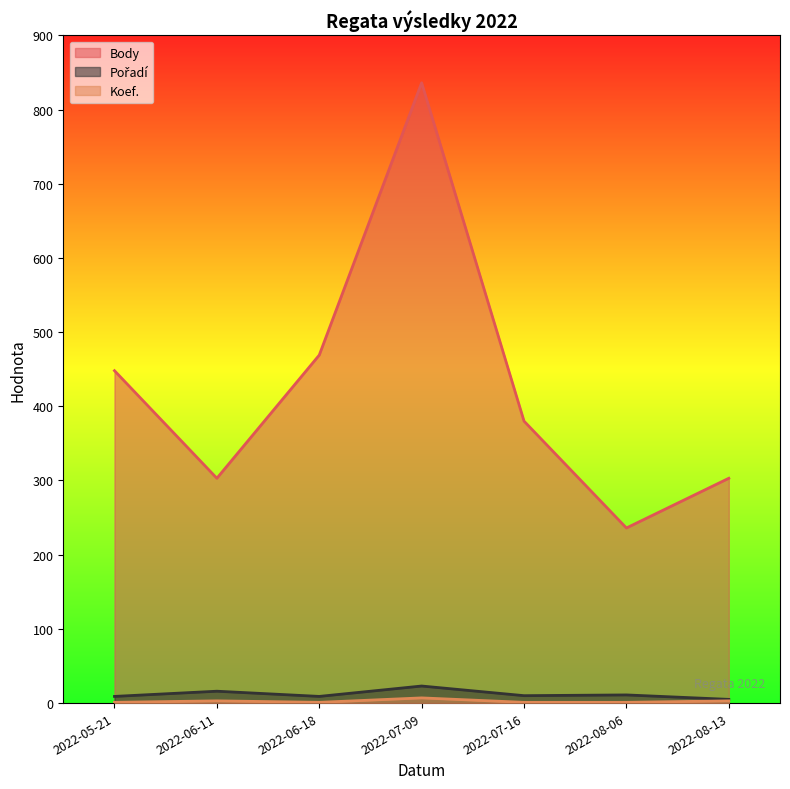

What is the highest value of the Body series?

836